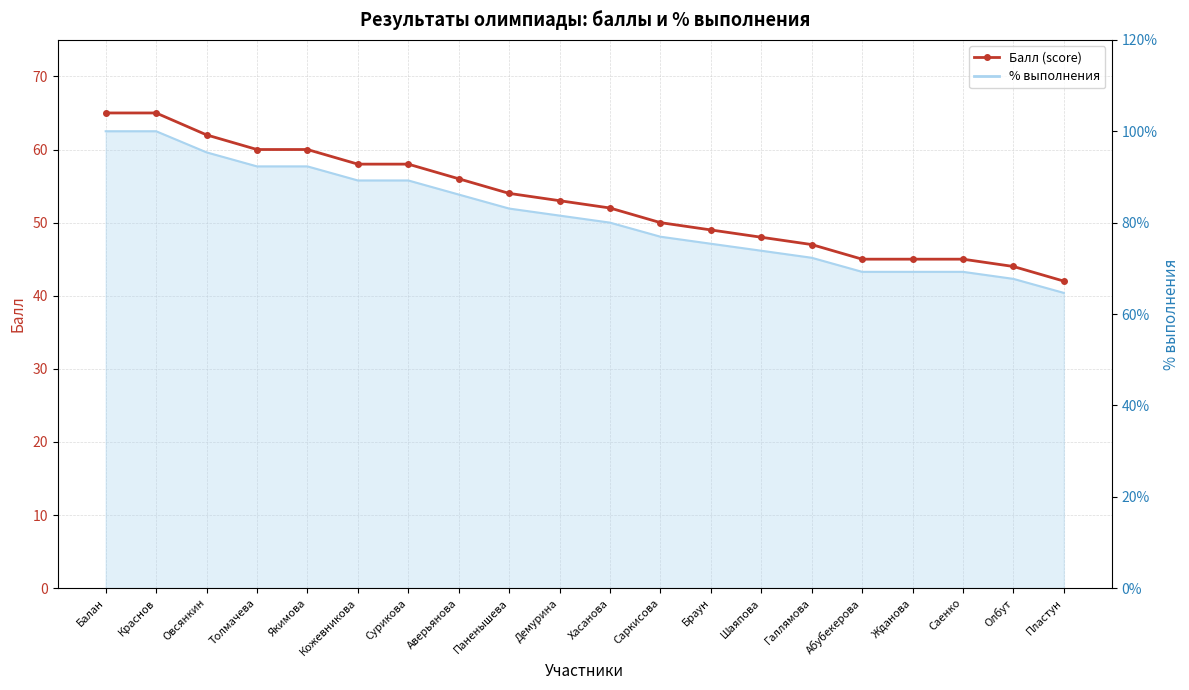

List the series in order of their overall mean, lowest first.

% выполнения line, Балл (score)